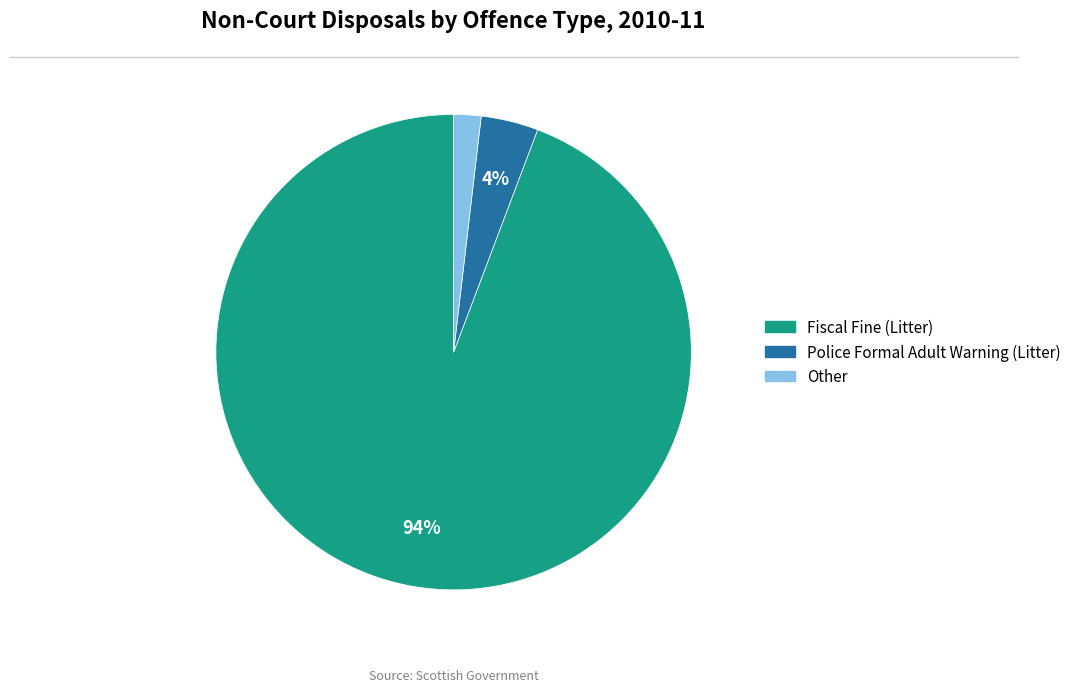

Count the number of slices in the pie.

3